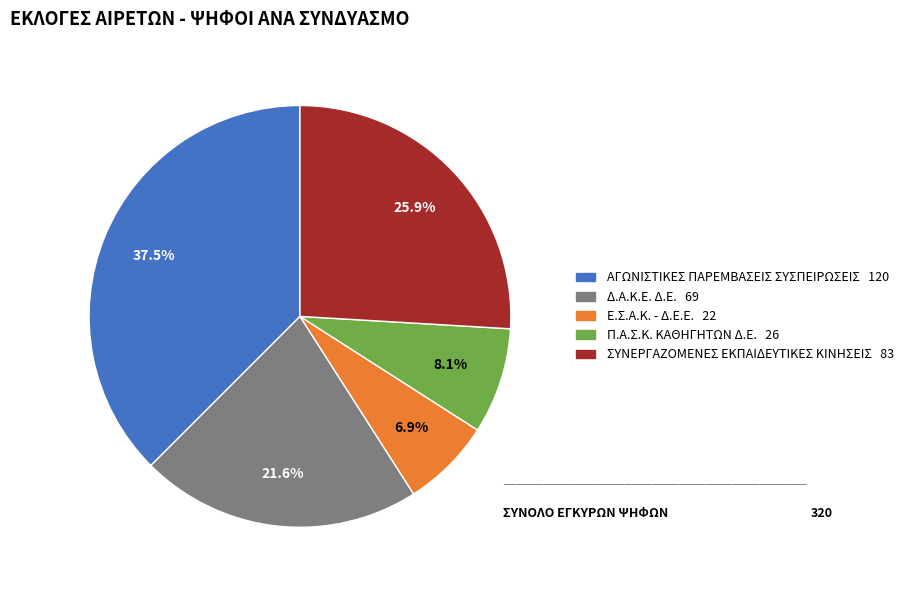

To the nearest percent, what percentage of the pie is Π.Α.Σ.Κ. ΚΑΘΗΓΗΤΩΝ Δ.Ε.?

8%